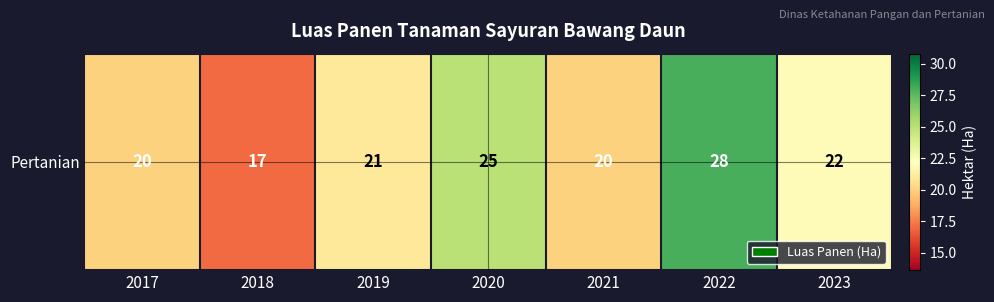

What is the difference between the maximum and minimum values?

11